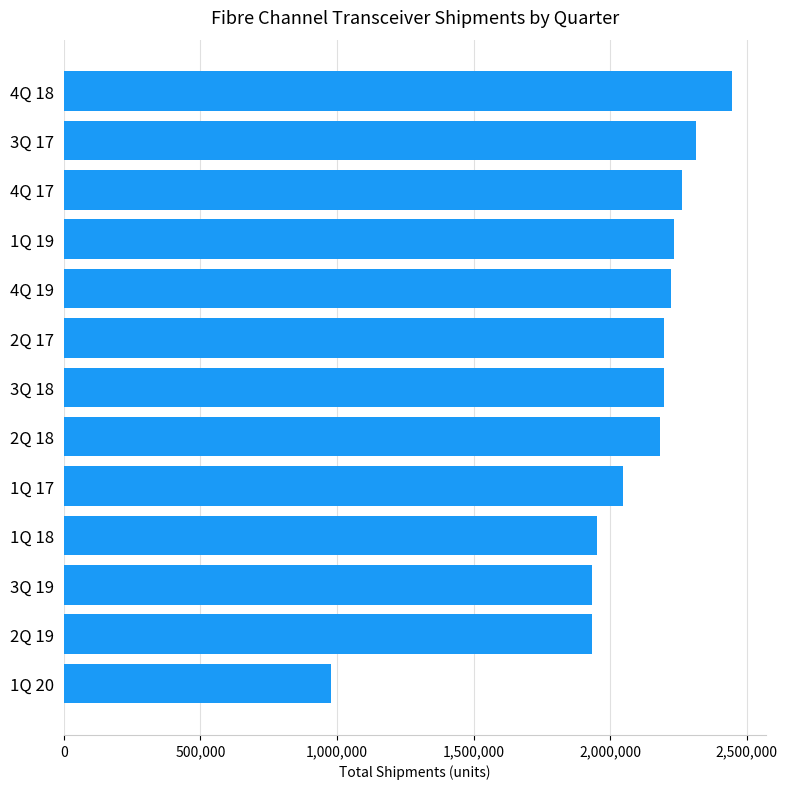

Approximately how many times larger is the value at 3Q 19 compared to 2Q 17?

0.9